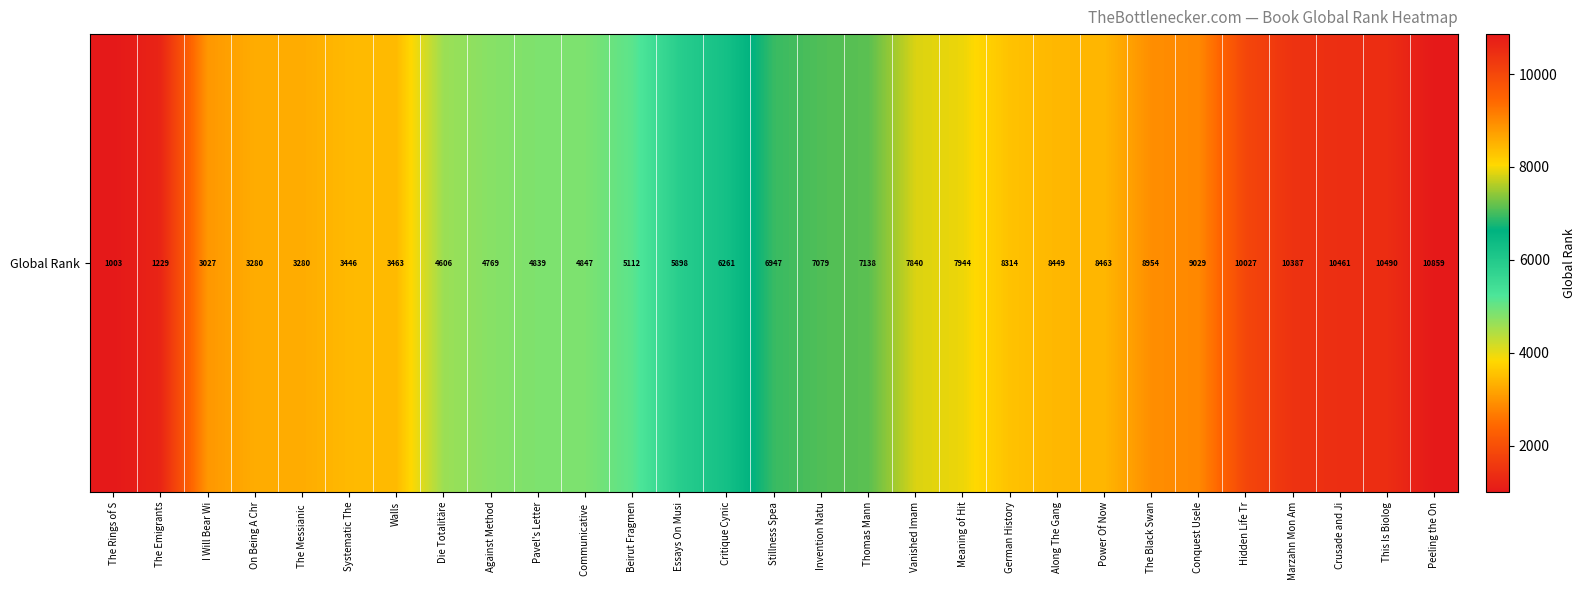

What is the average value?

6463